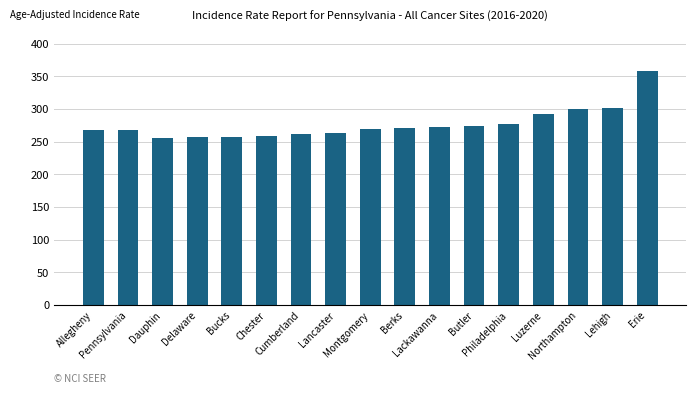

True or false: the data shows 257.7 at Bucks.

True